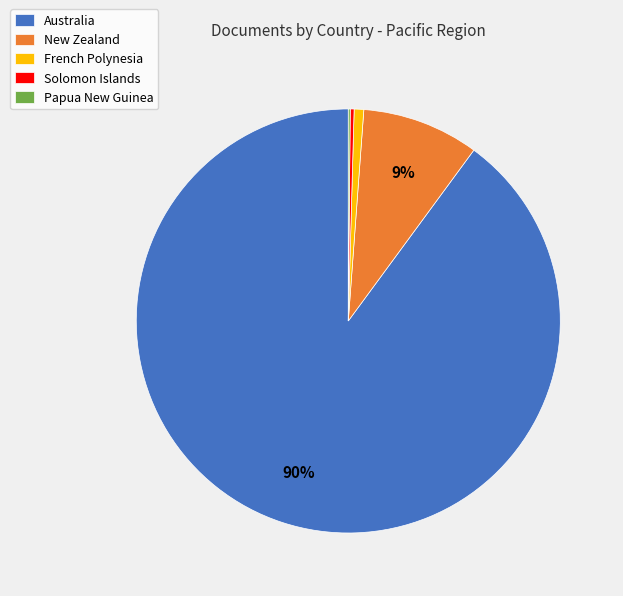

The Australia slice represents 84% of the pie. True or false?

False